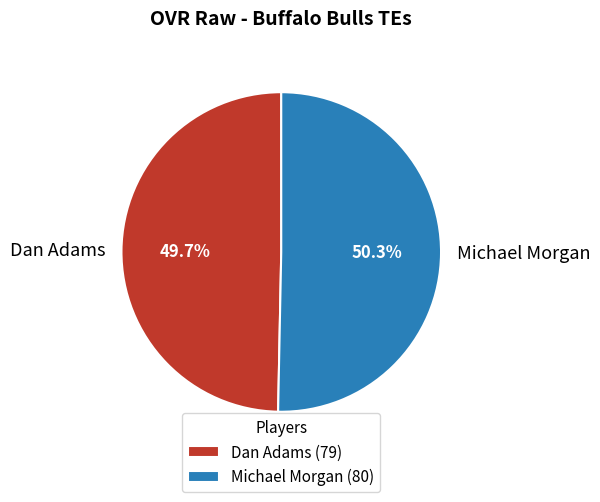

How many segments does this pie chart have?

2